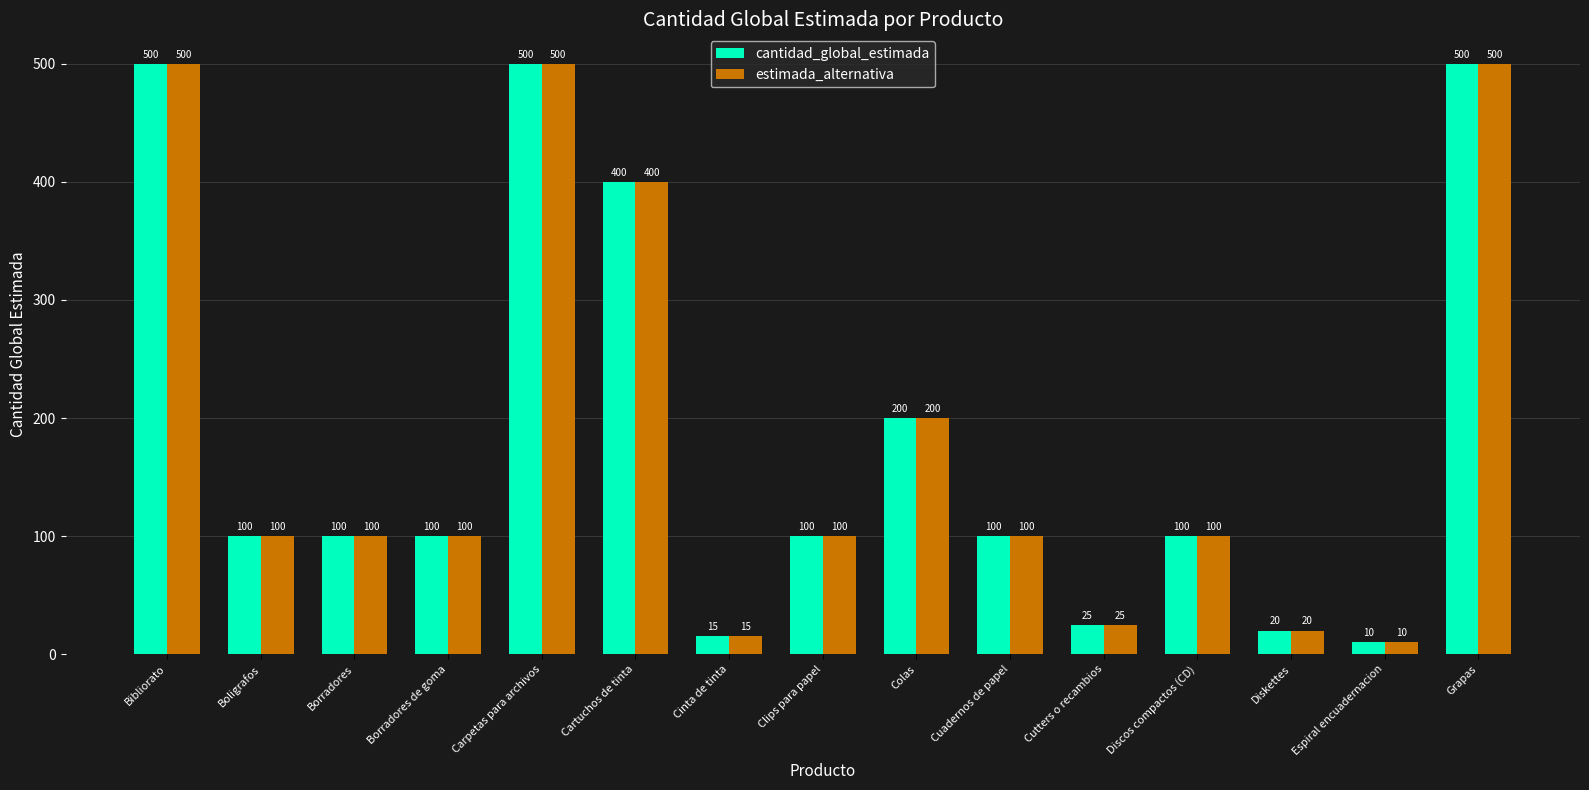

Which category has the lowest value in the estimada_alternativa series?

Espiral encuadernacion